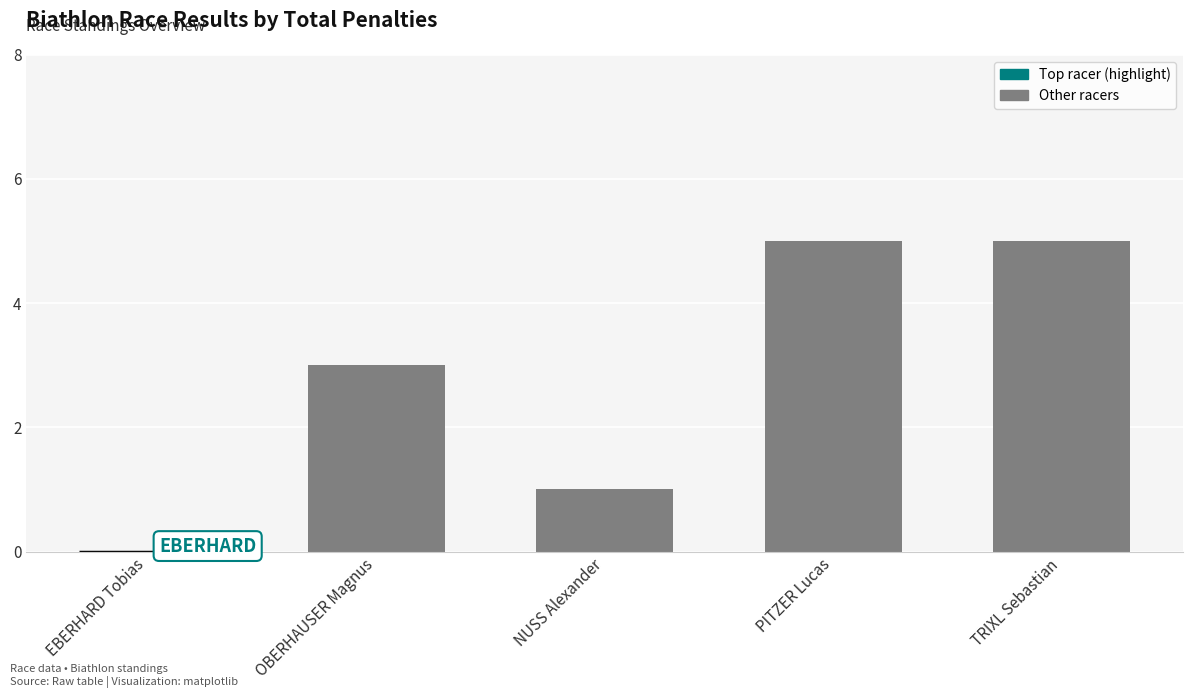

What is the difference between the maximum and second lowest values?

4